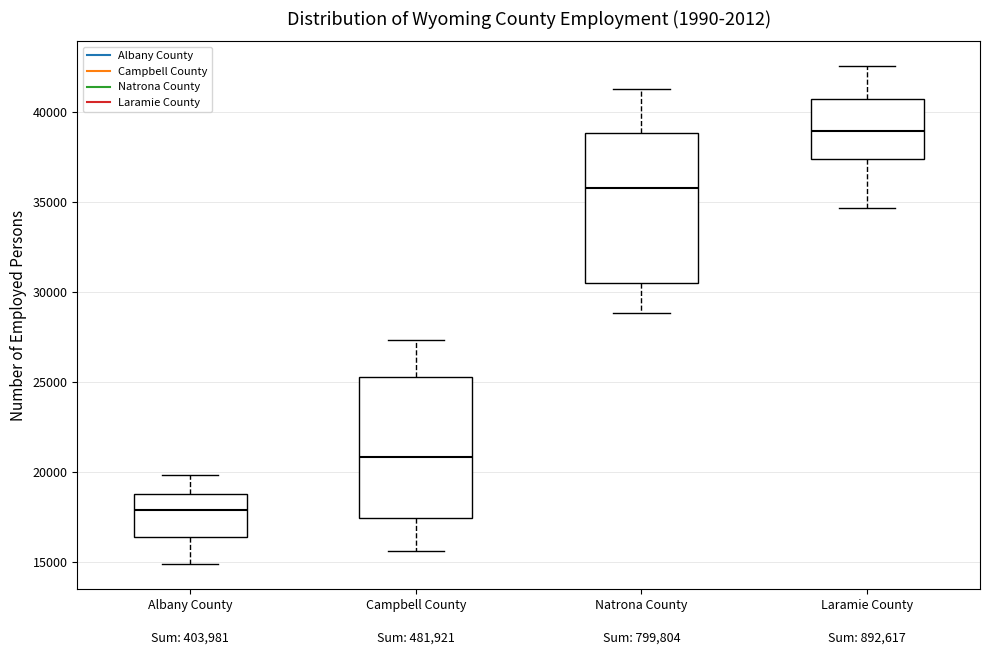

Which box has the highest median line?

Laramie County